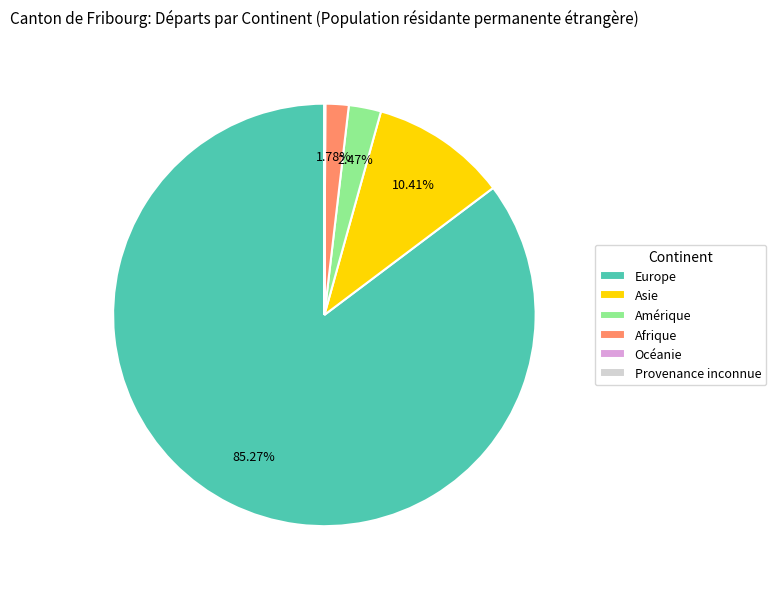

Does Asie account for over 50% of the chart?

No